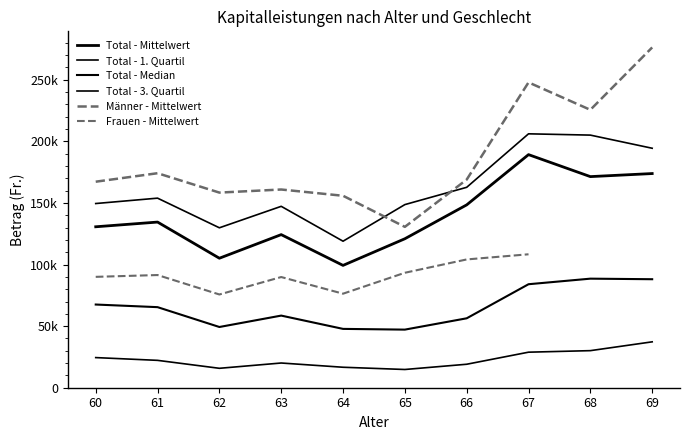

At which category does Total - 1. Quartil reach its first local valley?

62